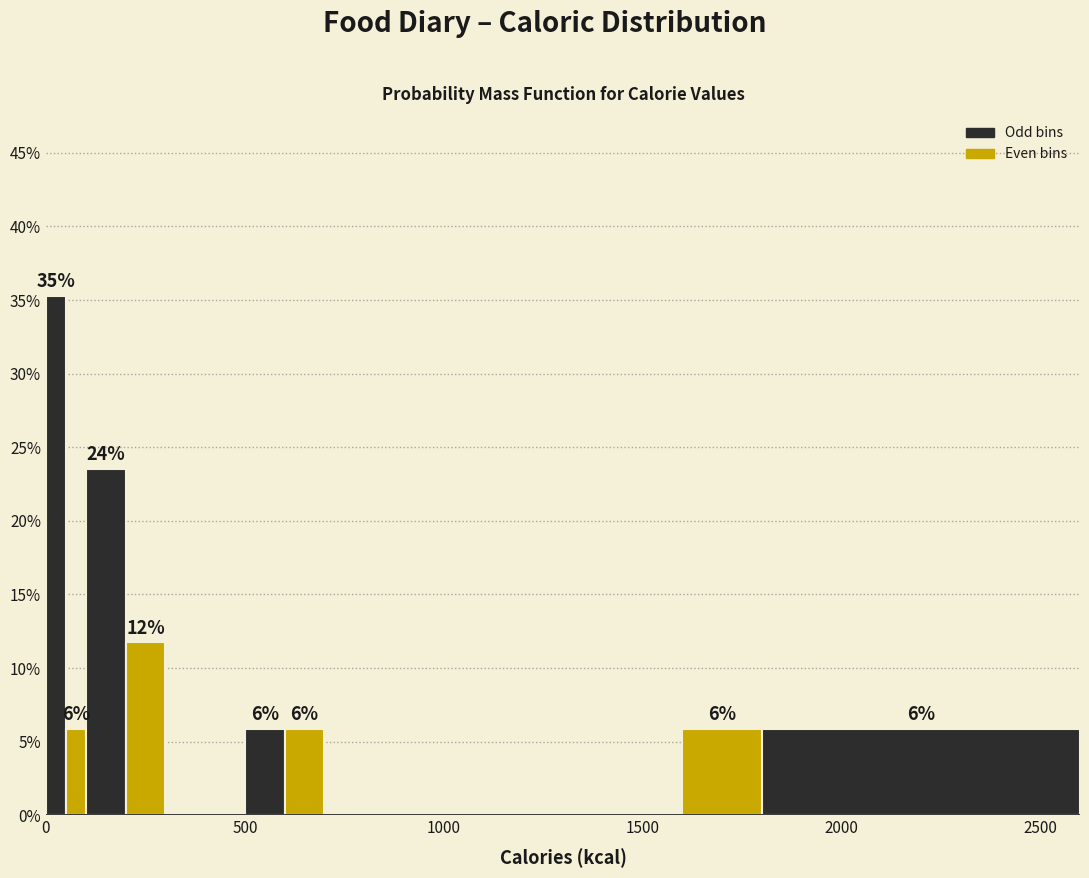

Read against the x-axis, roughly where is the centre of the tallest bar?

50